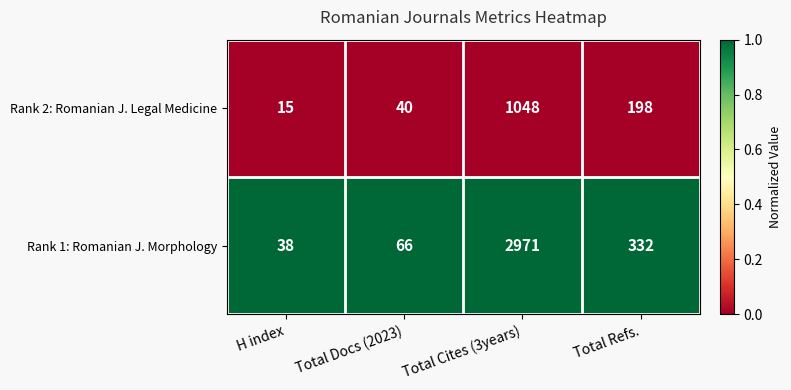

What is the total value across all series at Total Docs (2023)?

106